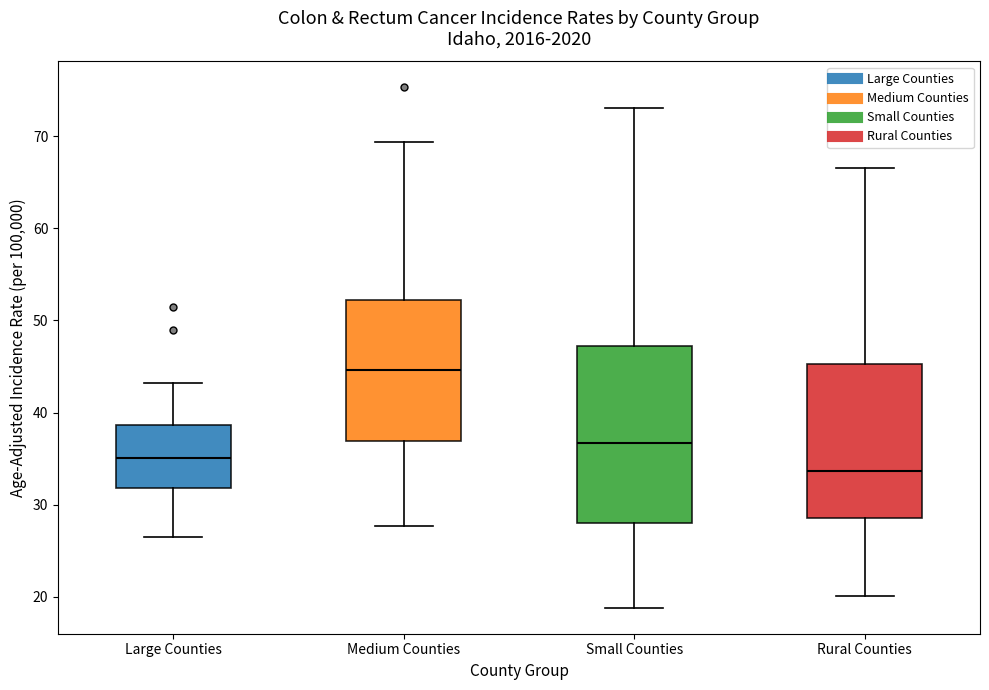

Reading left to right, read every box against the y-axis: the position of its median line, the range the box covers, and the ends of its whiskers. The values are not printed on the chart, so give them approximately, as read against the axis.

Large Counties: median 35, box 32 to 39, whiskers 27 to 43
Medium Counties: median 45, box 37 to 52, whiskers 28 to 69
Small Counties: median 37, box 28 to 47, whiskers 19 to 73
Rural Counties: median 34, box 29 to 45, whiskers 20 to 67